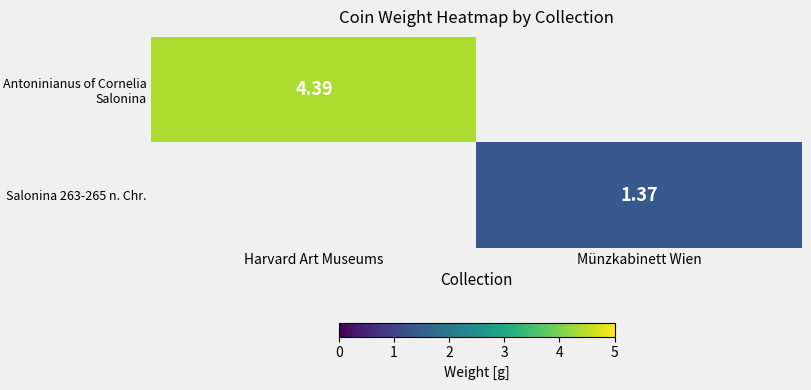

What is the sum of the Antoninianus of Cornelia Salonina values at Harvard Art Museums and Münzkabinett Wien?

4.4